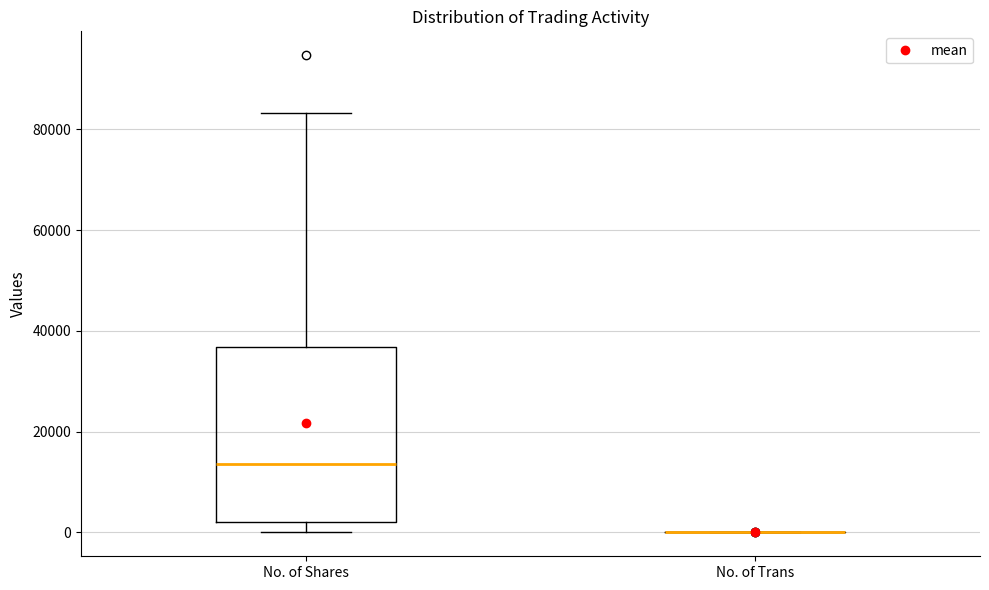

Comparing the boxes themselves (not the whiskers), which one is the tallest?

No. of Shares